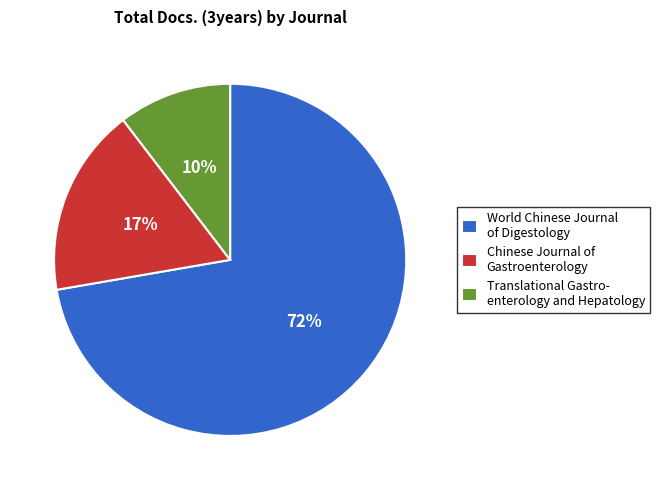

Between World Chinese Journal of Digestology and Translational Gastro- enterology and Hepatology, which is larger?

World Chinese Journal of Digestology